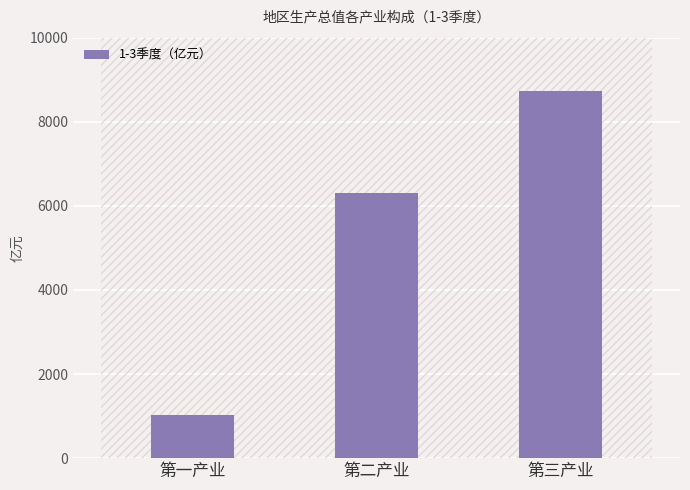

What is the difference between the second highest and minimum values?

5282.7